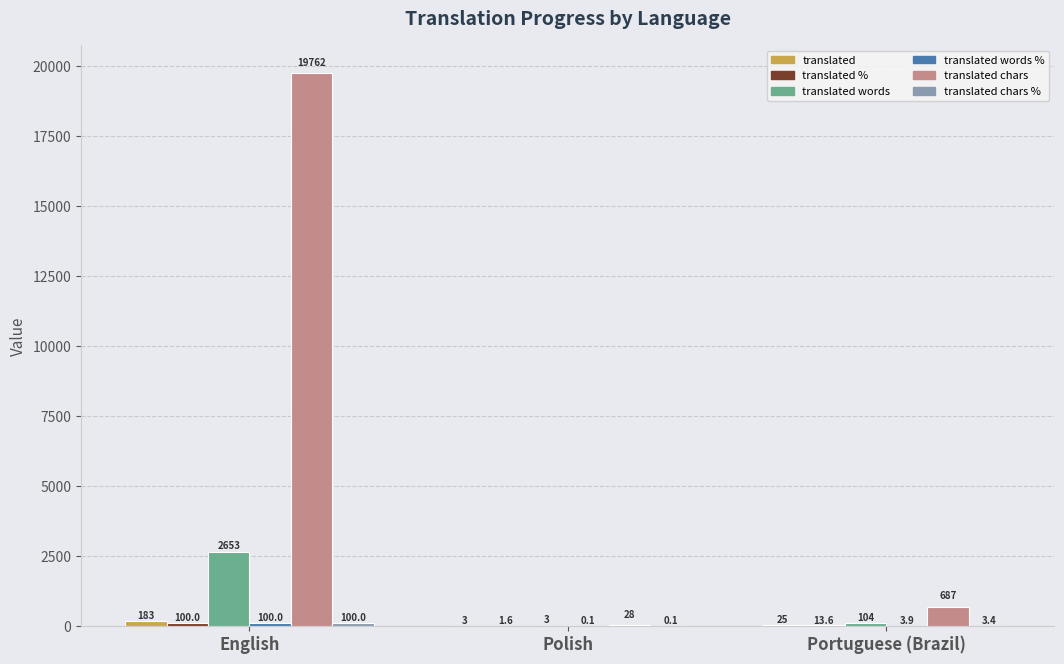

What is the maximum value shown in the chart?

19762.0